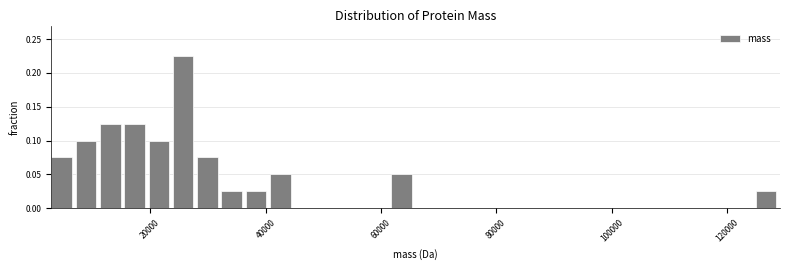

Around what value on the x-axis is the tallest bar? Give the approximate position of its centre, as read against the axis.

26000